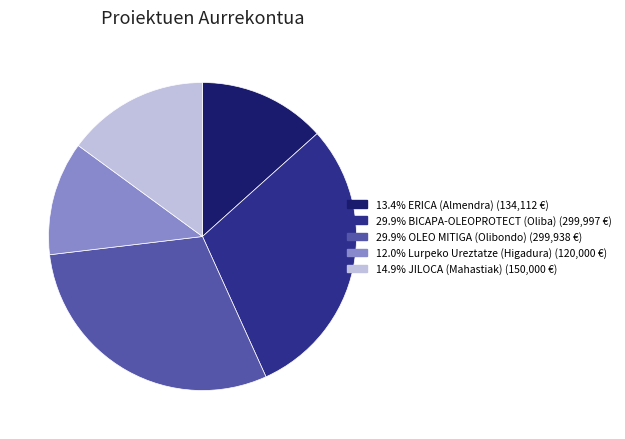

Count the number of slices in the pie.

5